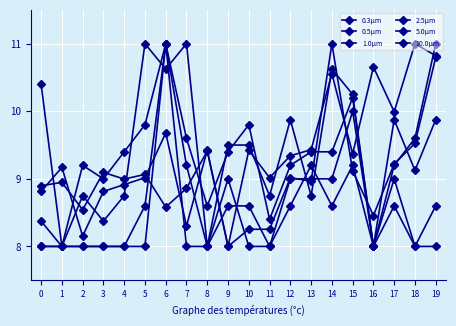

Does the chart have visible grid lines?

Yes